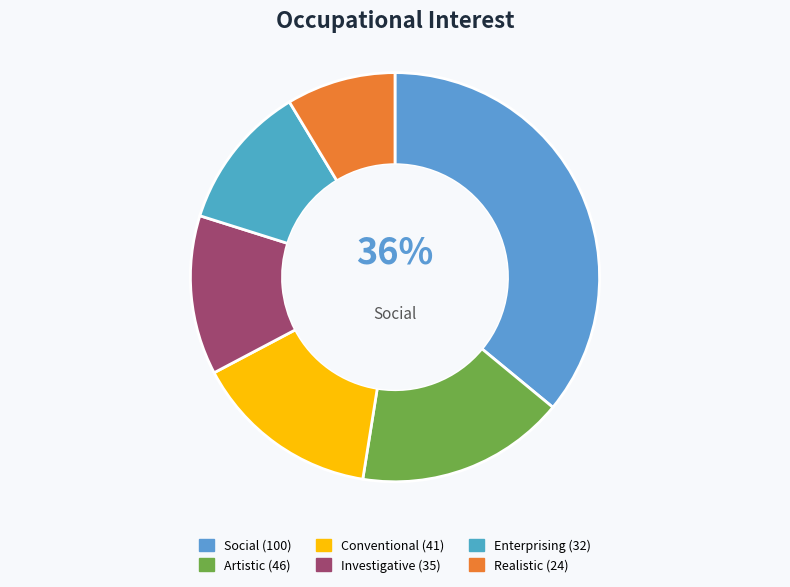

How many segments does this pie chart have?

6